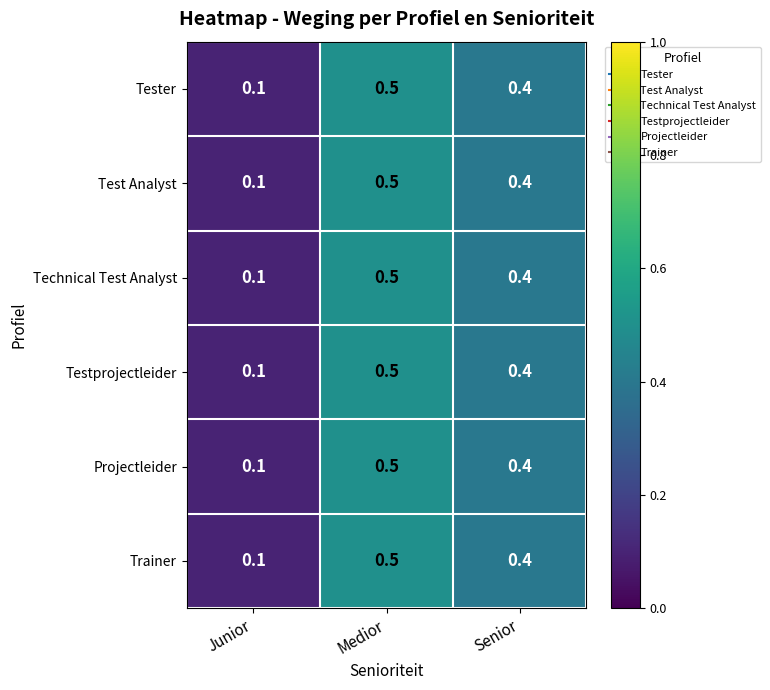

Is it true that Trainer equals 0.4 at Senior?

True